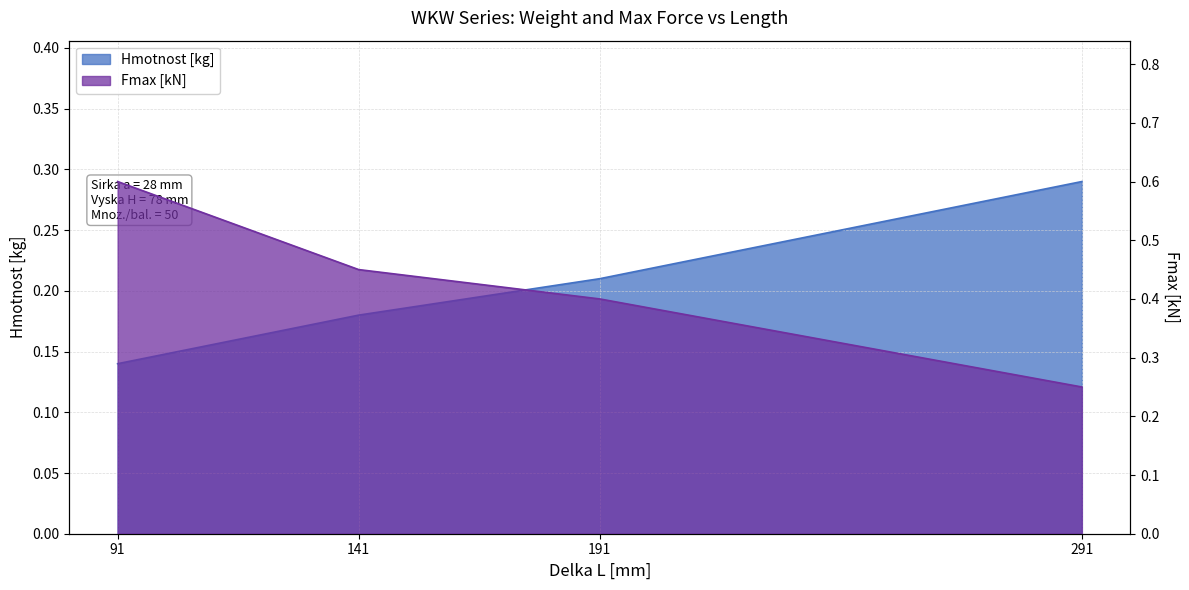

What is the sum of all Fmax [kN] values?

1.7